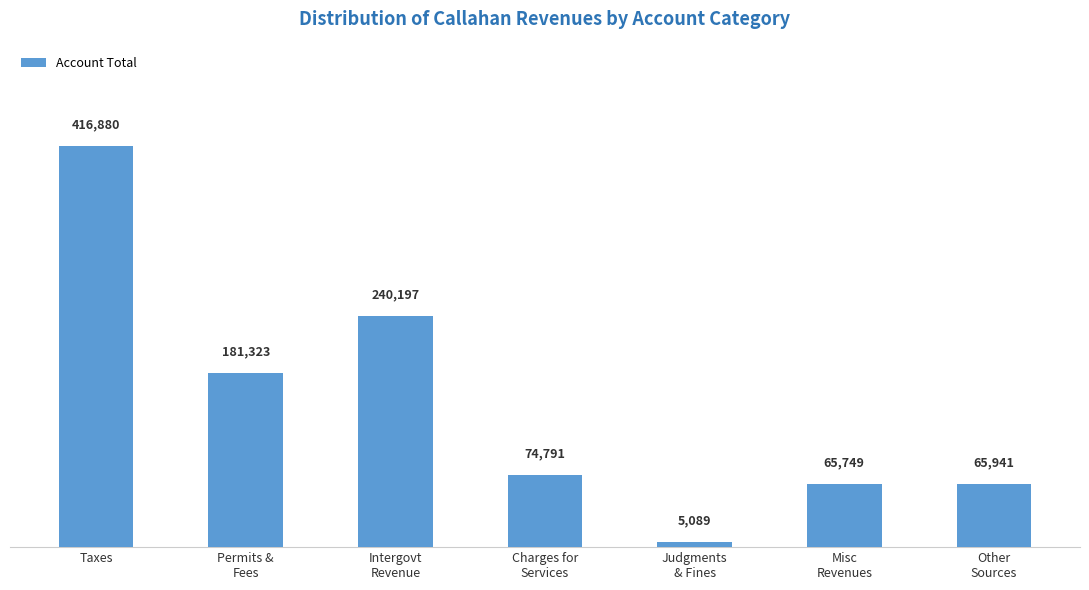

How many values are below 74791?

3